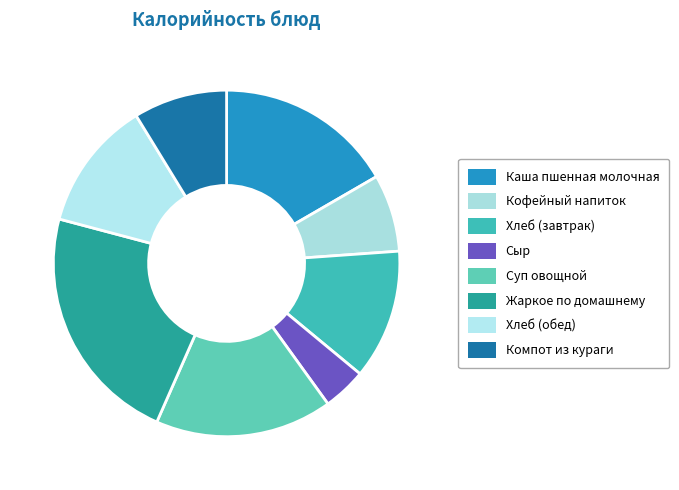

What is the largest slice in the pie chart?

Жаркое по домашнему